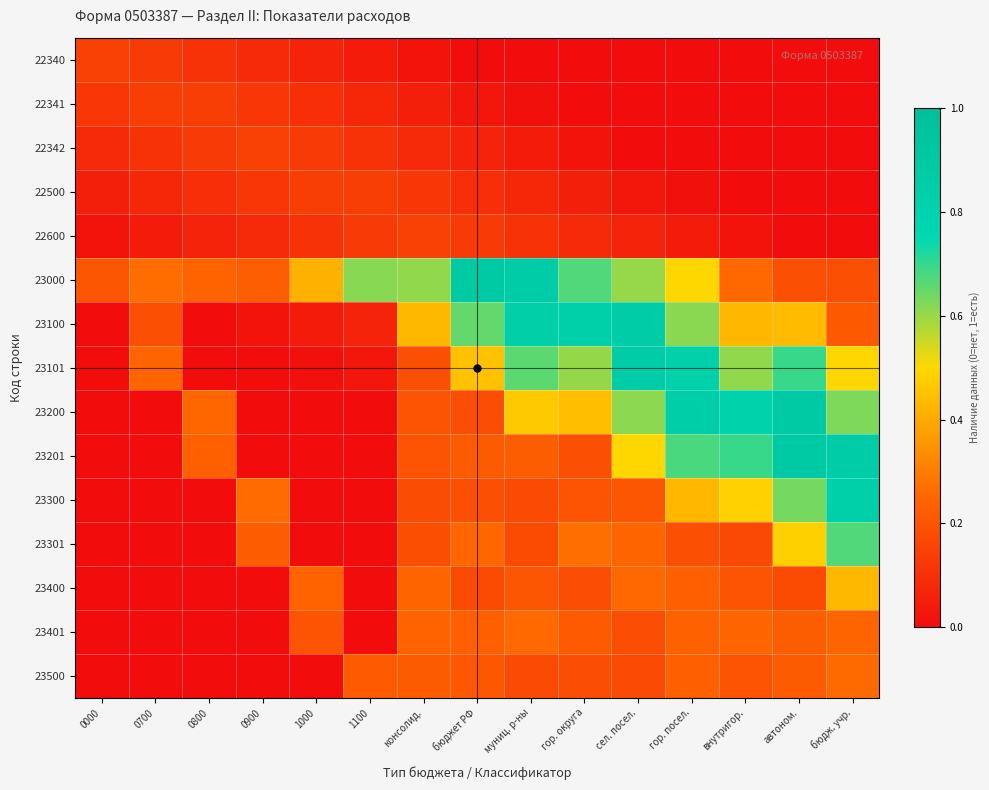

Count the number of categories in the chart.

15